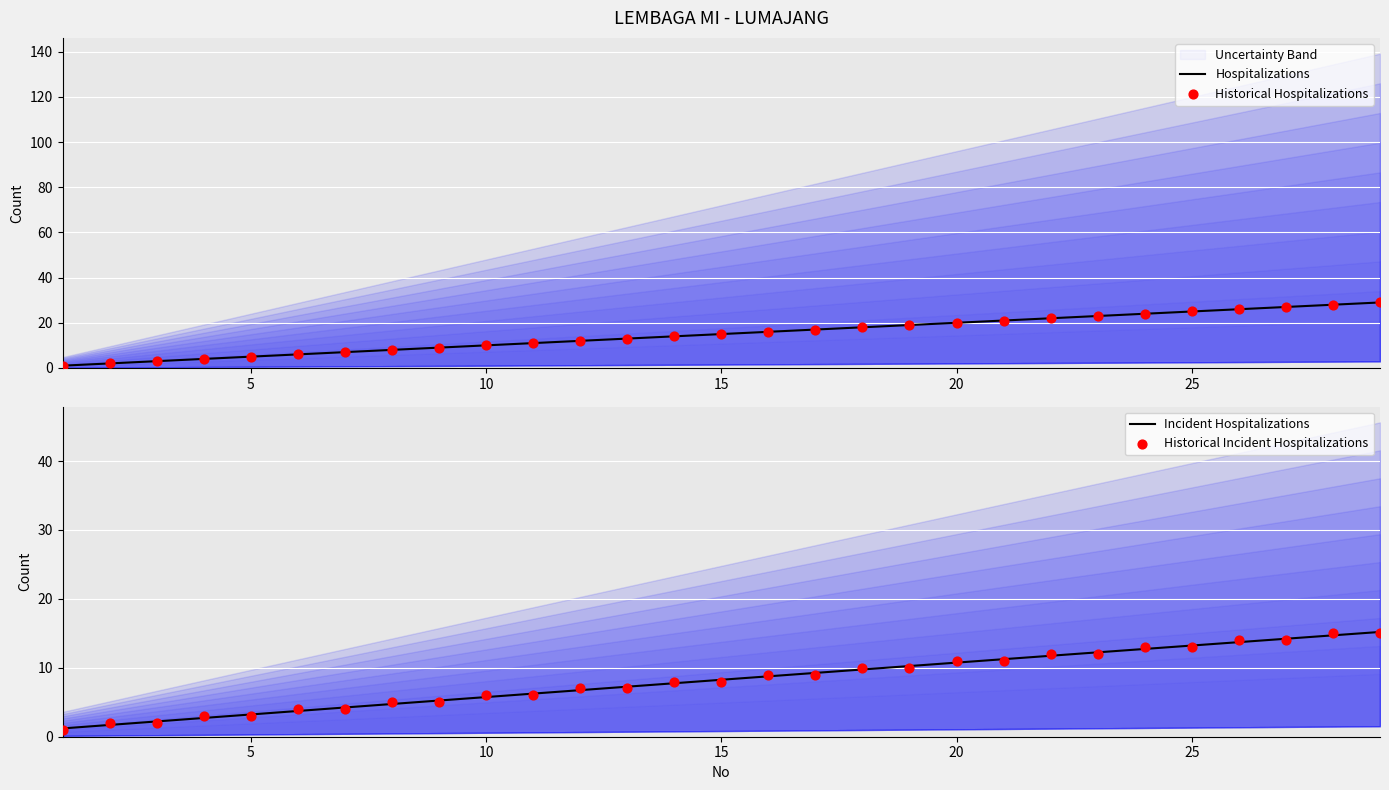

Which series has the widest spread of Y values?

Hospitalizations